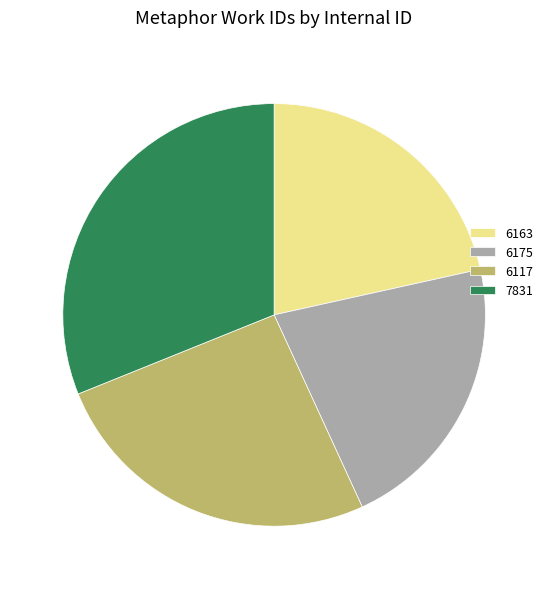

Which slice is the largest?

7831